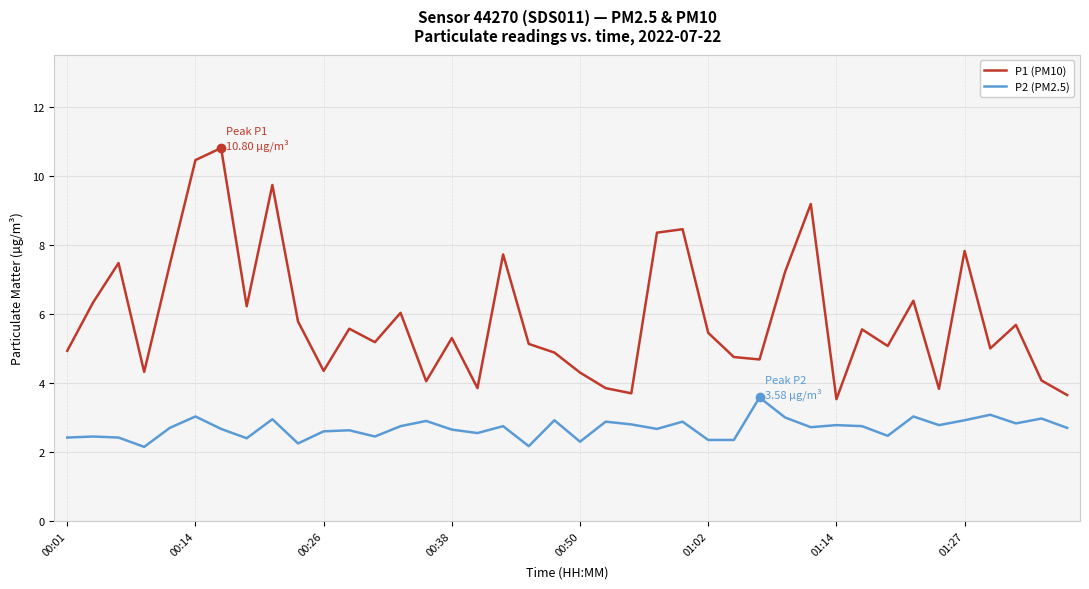

True or false: P2 (PM2.5) has more than 2 points higher than both neighbors.

True